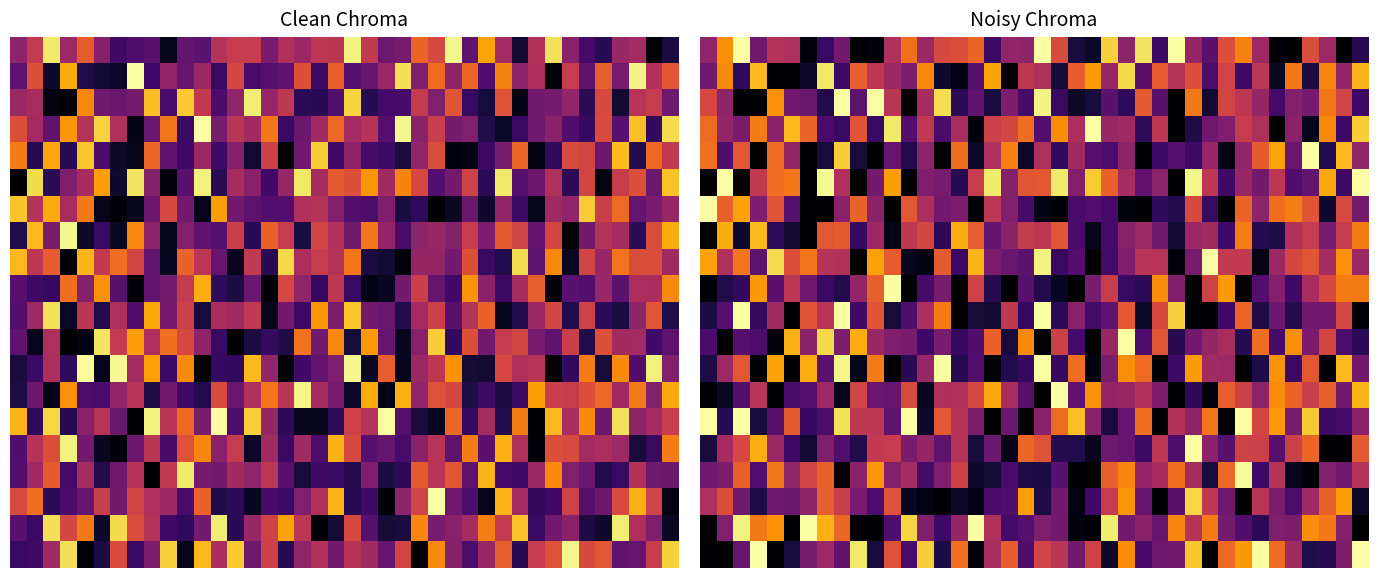

At which category does the chart reach its peak across all series?

5